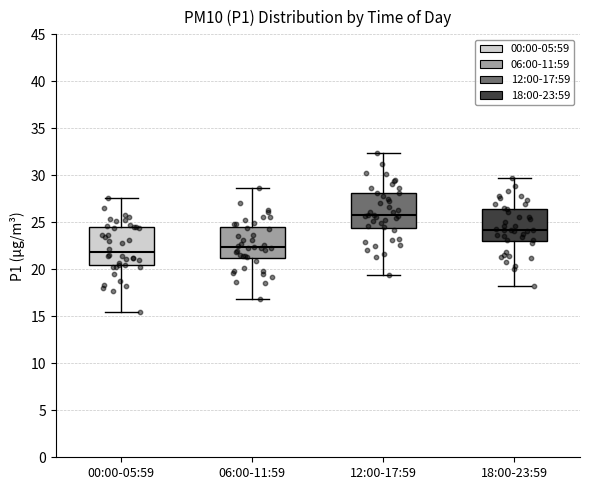

Reading left to right, transcribe this box plot: for each box, give where its median line is, the range the box spans, and where its two whiskers end, as read against the y-axis. The values are not printed on the chart, so give them approximately, as read against the axis.

00:00-05:59: median 22.0, box 20.5 to 24.5, whiskers 15.5 to 27.5
06:00-11:59: median 22.5, box 21.0 to 24.5, whiskers 17.0 to 28.5
12:00-17:59: median 26.0, box 24.5 to 28.0, whiskers 19.5 to 32.5
18:00-23:59: median 24.0, box 23.0 to 26.5, whiskers 18.0 to 29.5